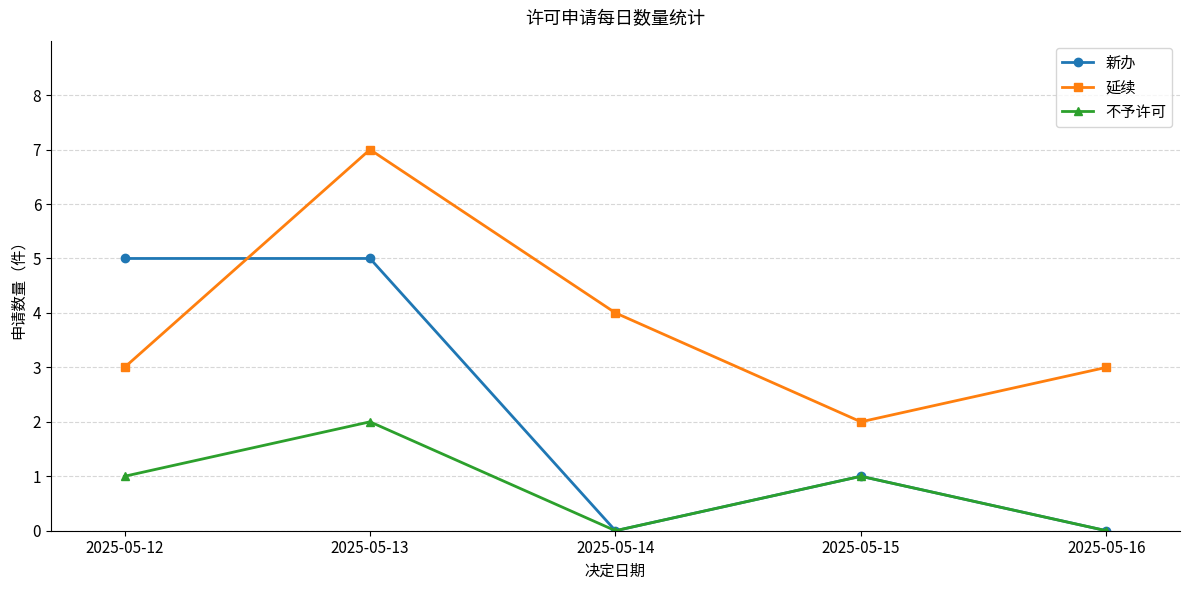

Which series has the largest total across all categories?

延续